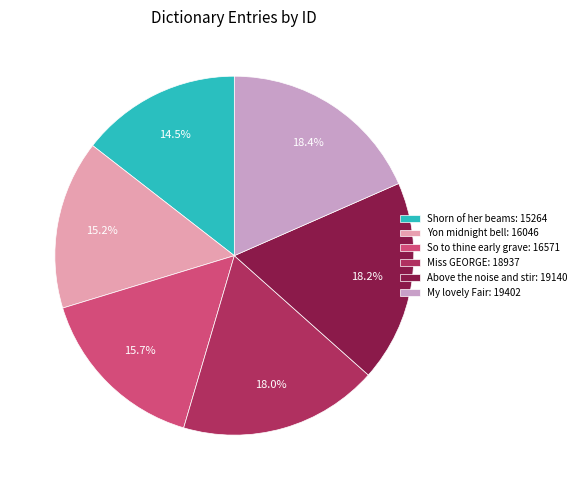

How much of the chart is everything except My lovely Fair?

81.6%